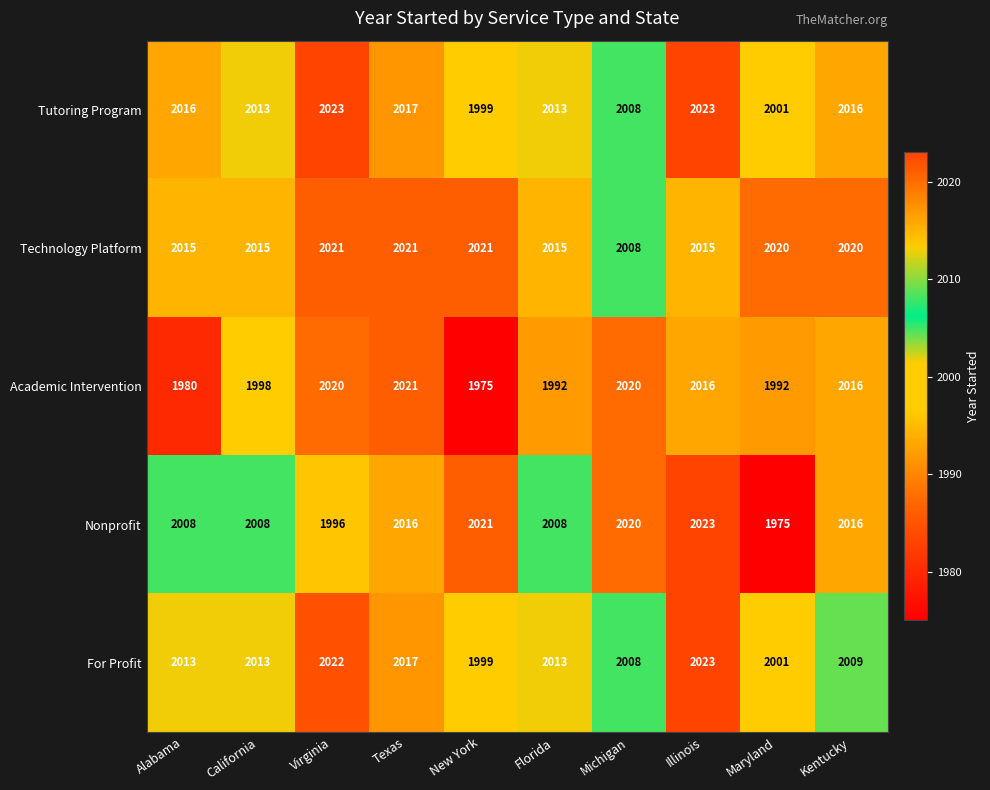

Where does the Technology Platform series first go above 2020?

Virginia